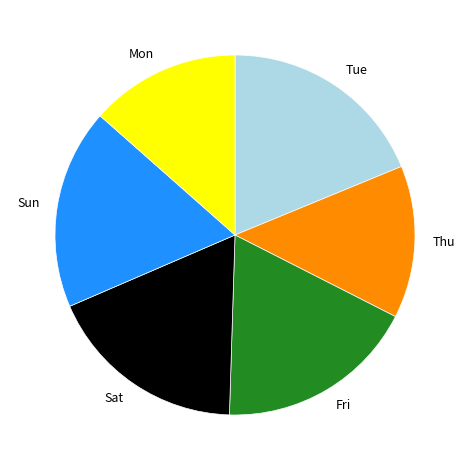

What is the largest slice in the pie chart?

Tue